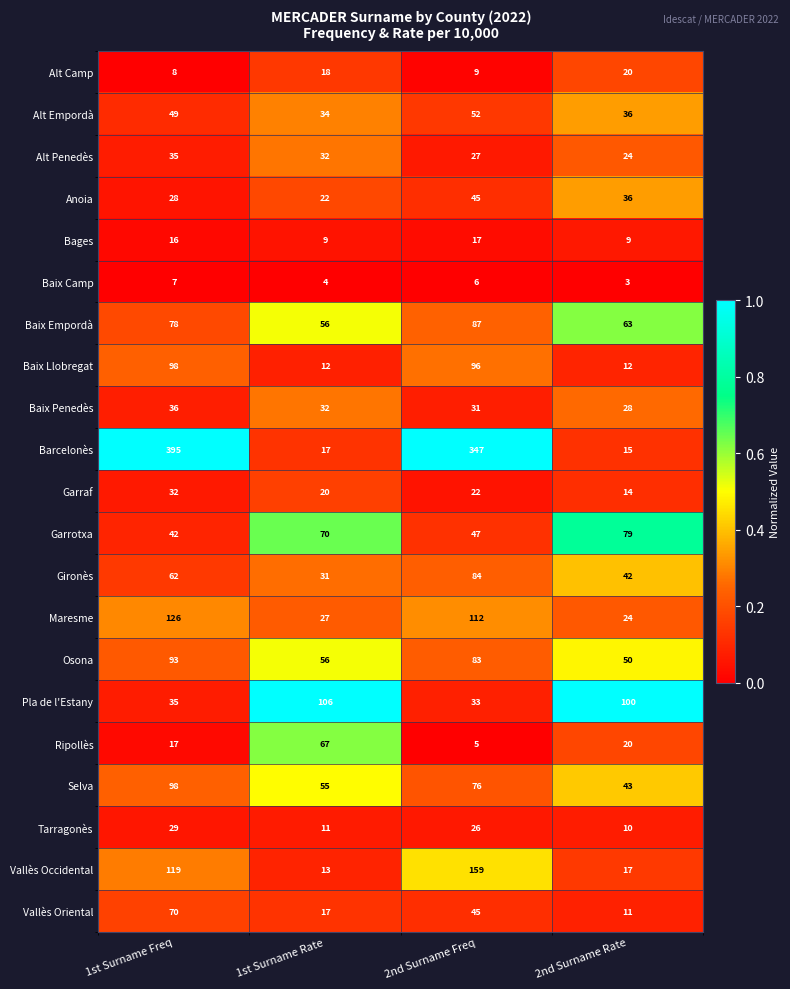

What is the difference between the highest and lowest values at 2nd Surname Freq?

342